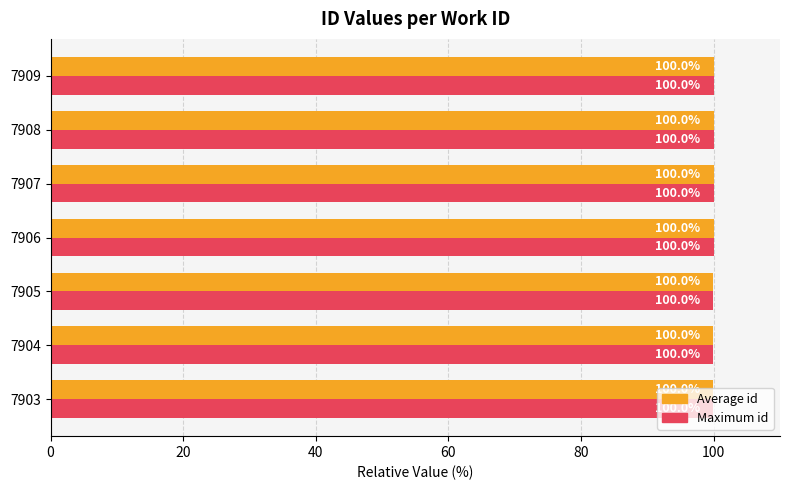

The value of Maximum id at 7903 is 100.0. True or false?

True